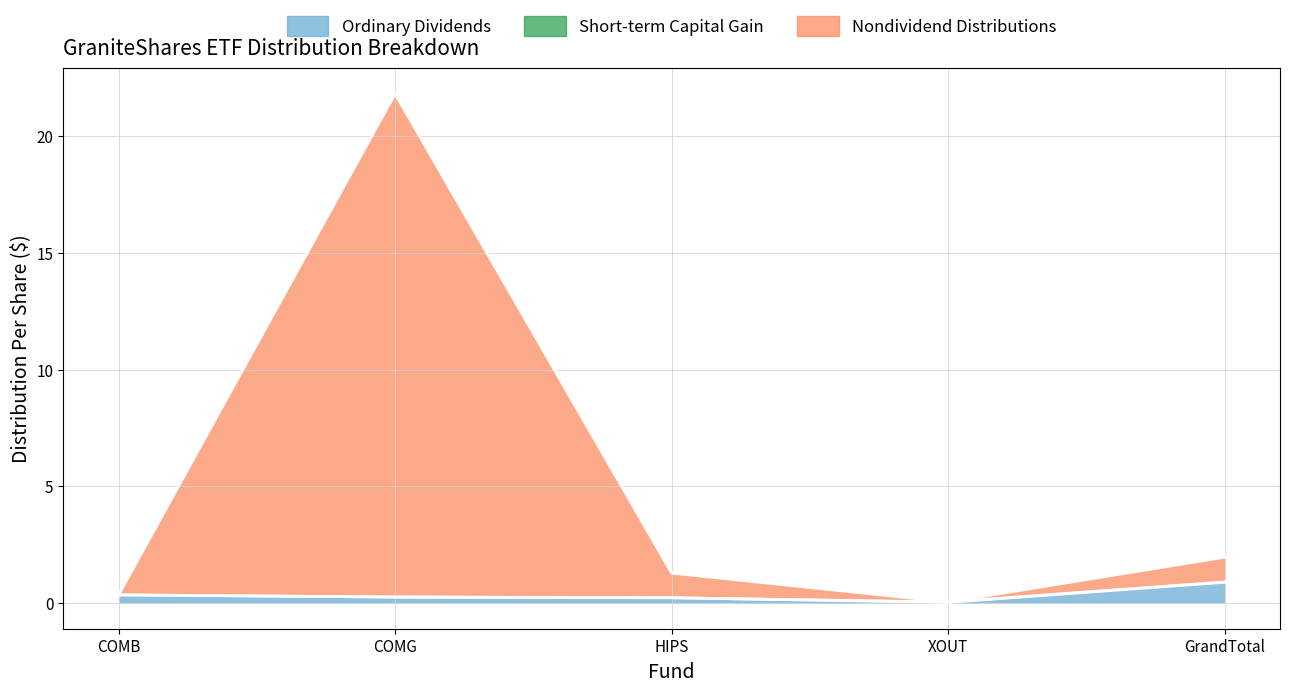

What is the maximum value for Nondividend Distributions?

21.8